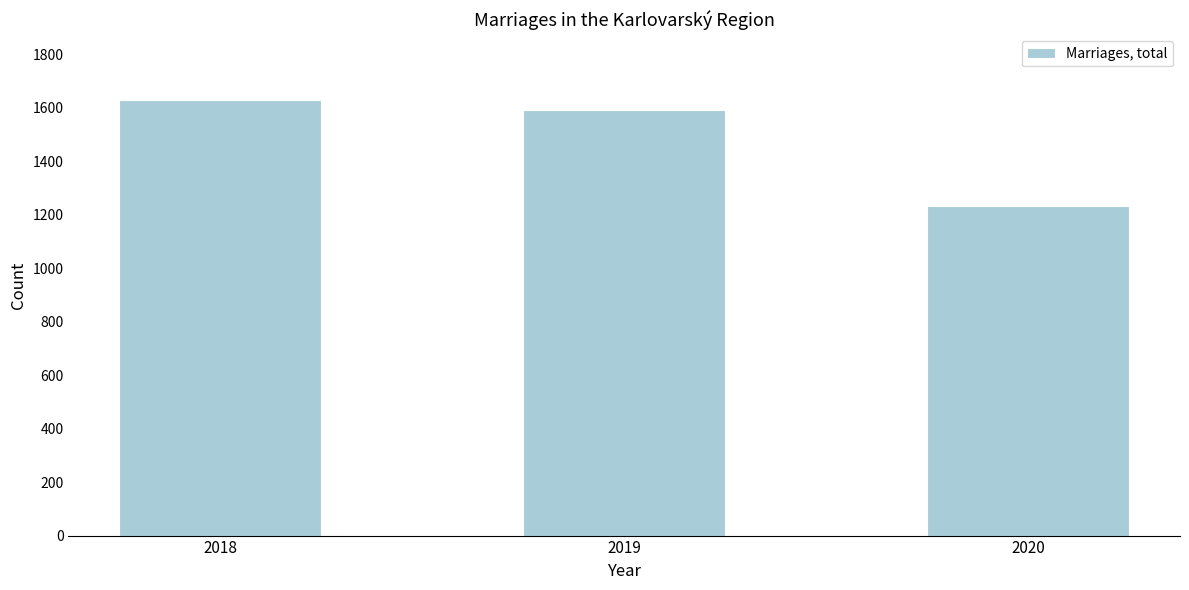

Reading left to right, transcribe all the data shown in this chart.

2018=1631	2019=1593	2020=1232